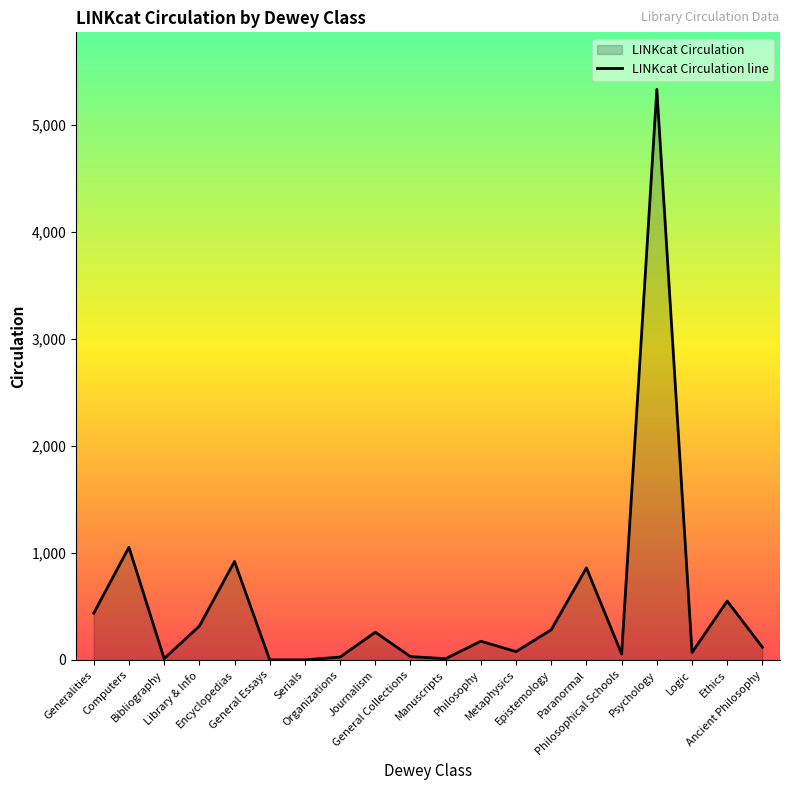

What is the difference between the values at Ethics and Serials?

549